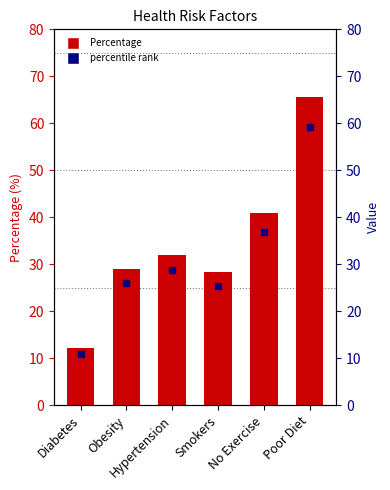

How many data points are less than 32?

3